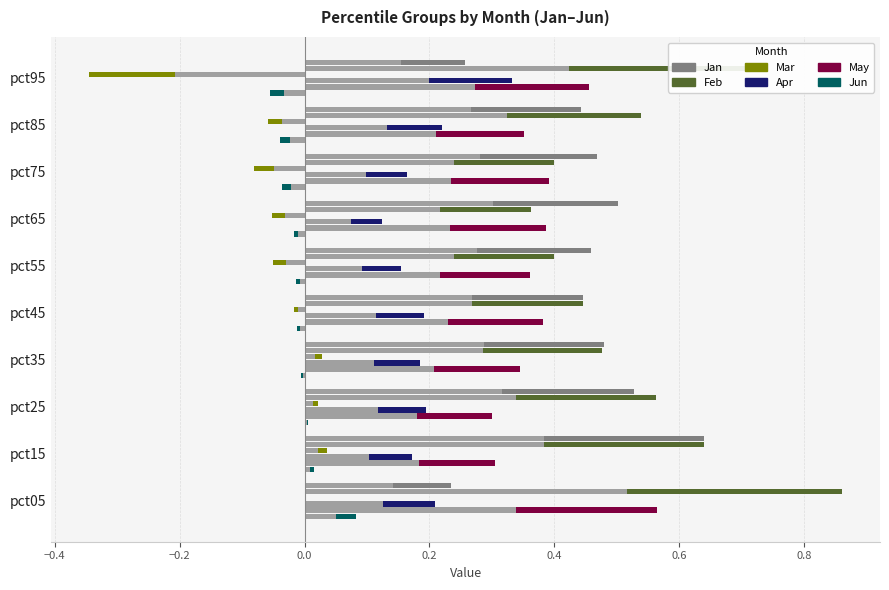

The May series shows 0.3 at pct95. True or false?

False